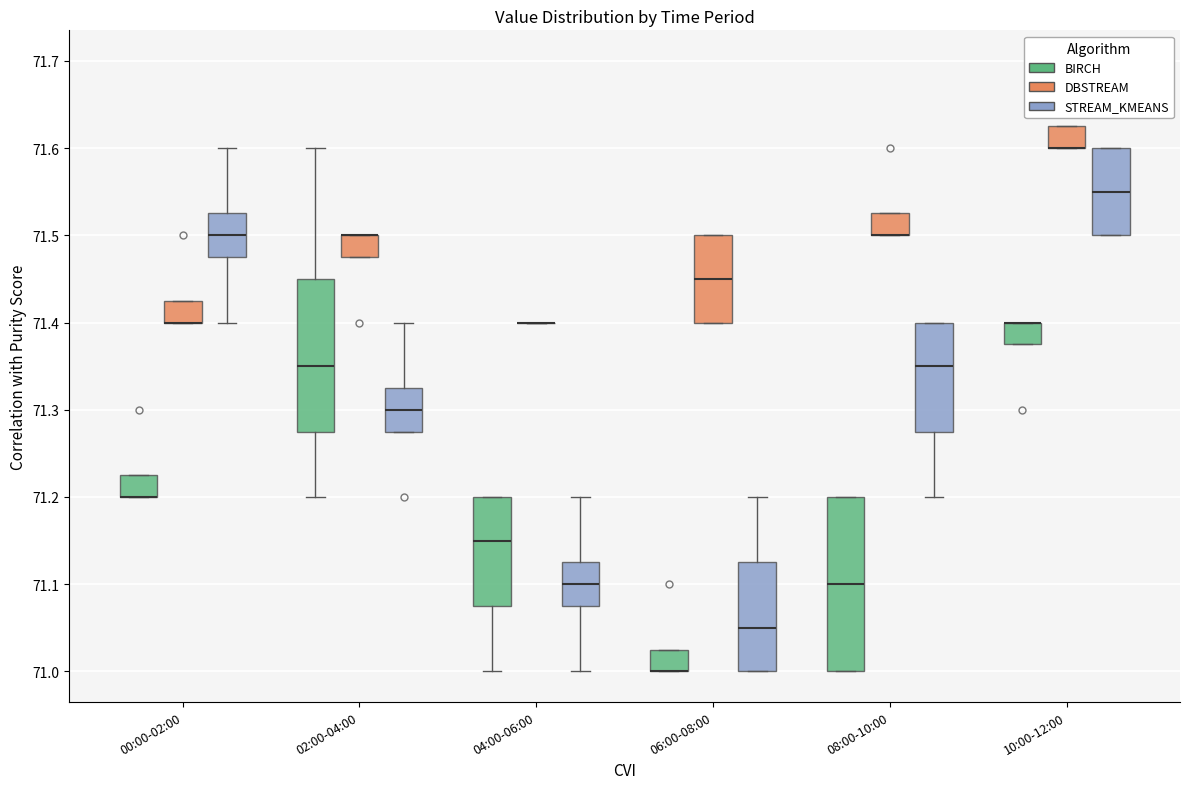

Comparing the boxes themselves (not the whiskers), which one is the tallest?

08:00-10:00 (BIRCH)